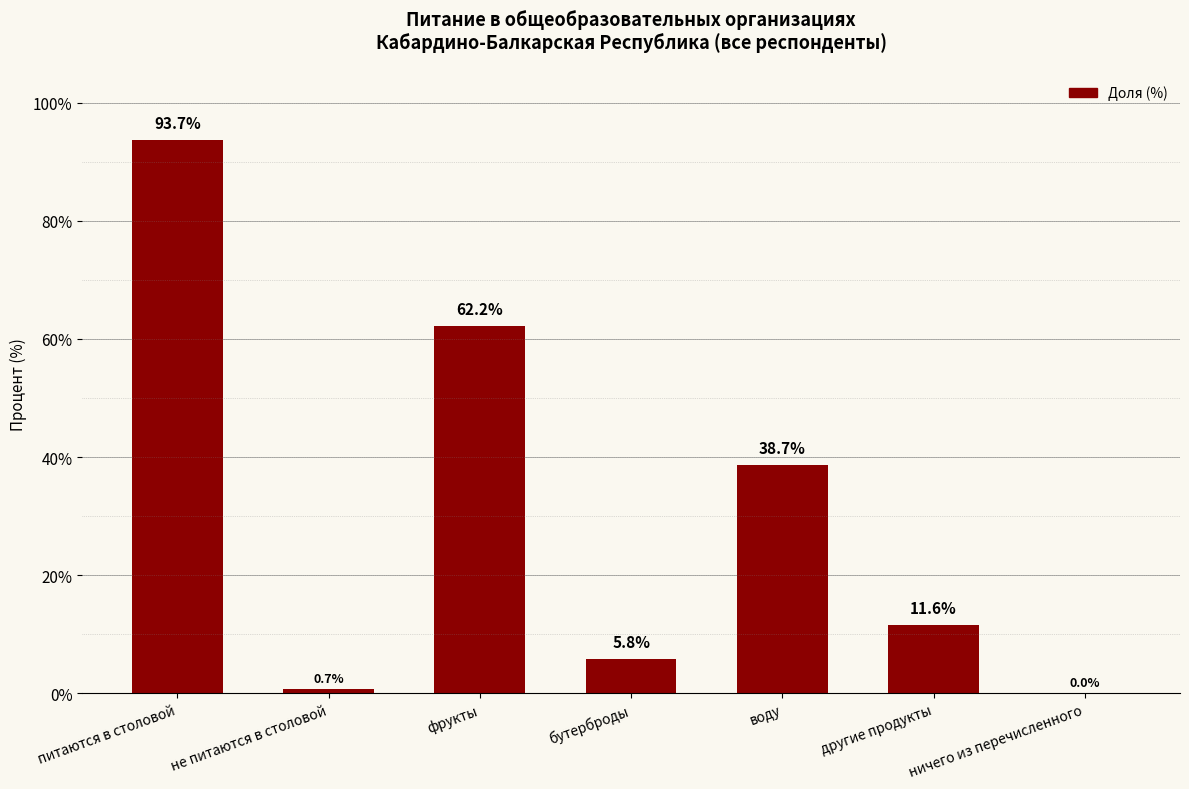

Which category has the highest value across all series?

питаются в столовой